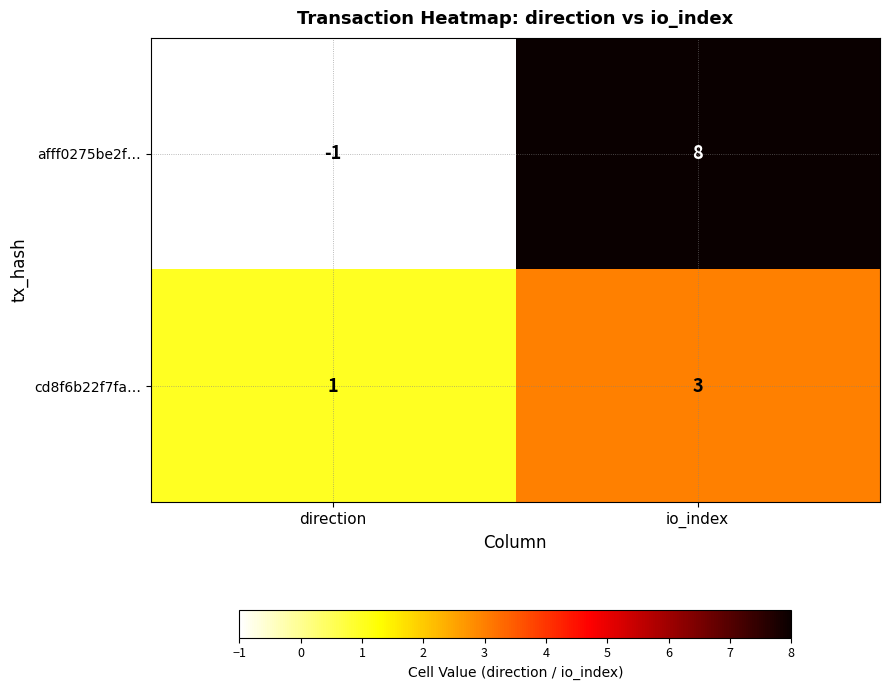

At how many categories does at least one series exceed 0?

2